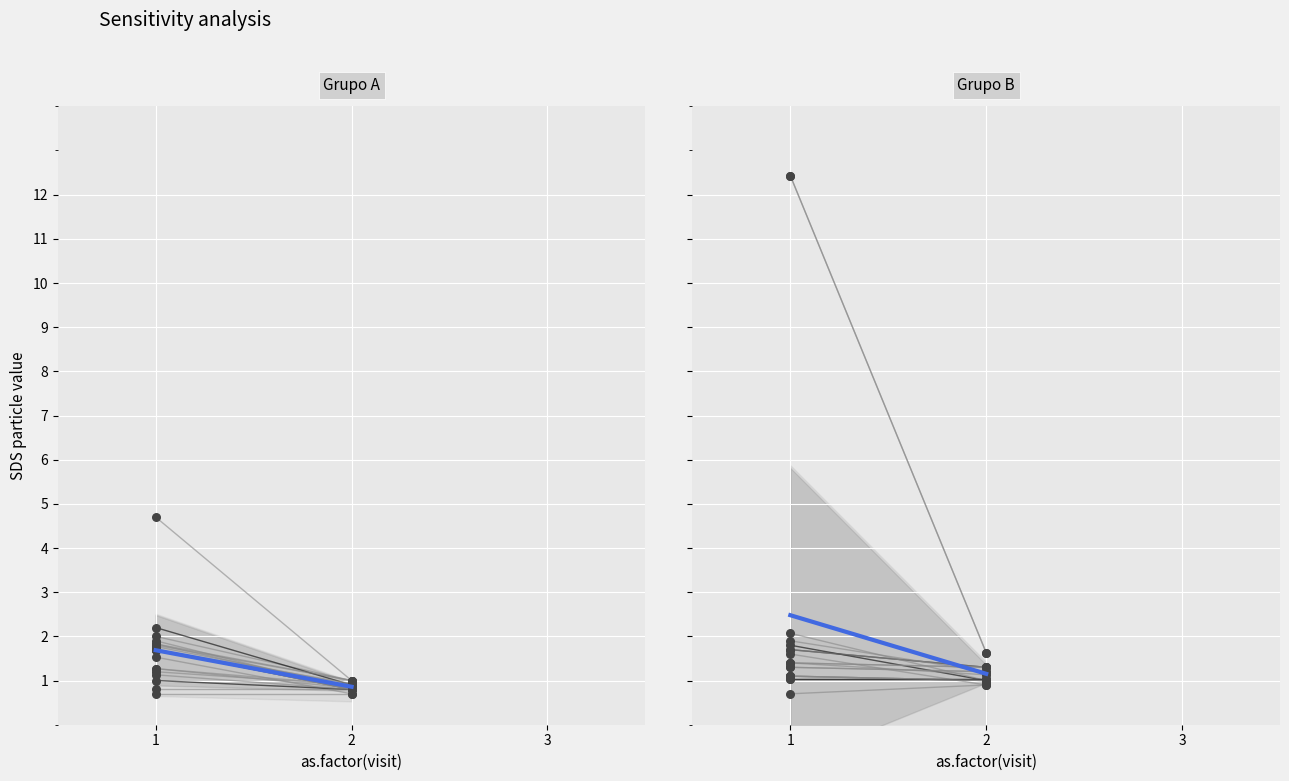

Between 1 and 2, which is larger?

1